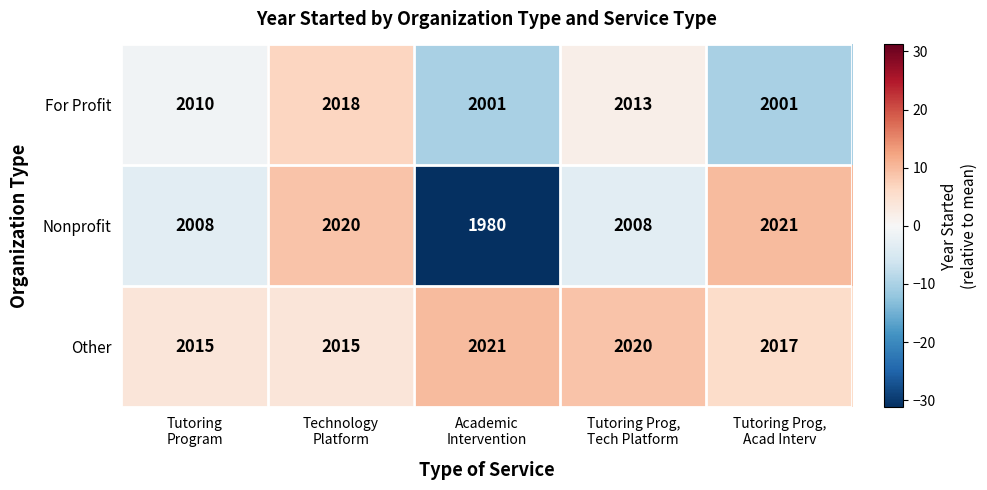

Count the Other values in the range 2015 to 2020.

4